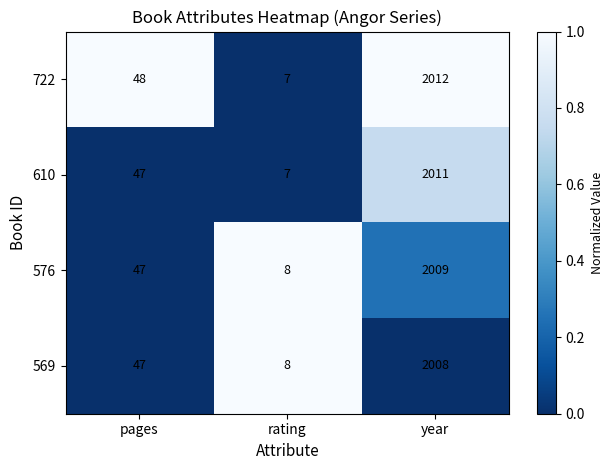

What is the difference between the second highest and minimum values in the 569 series?

39